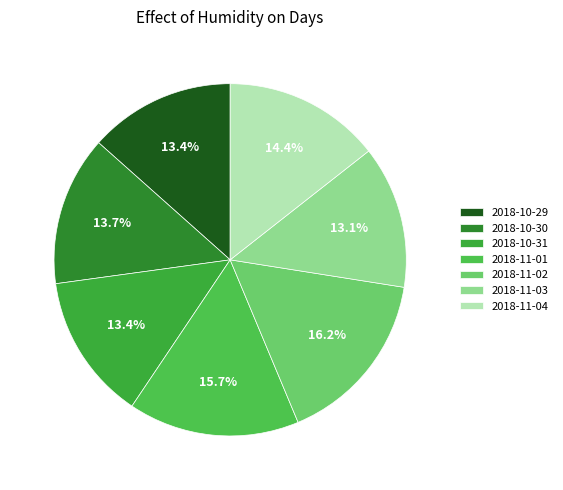

Is there a majority slice in this chart?

No